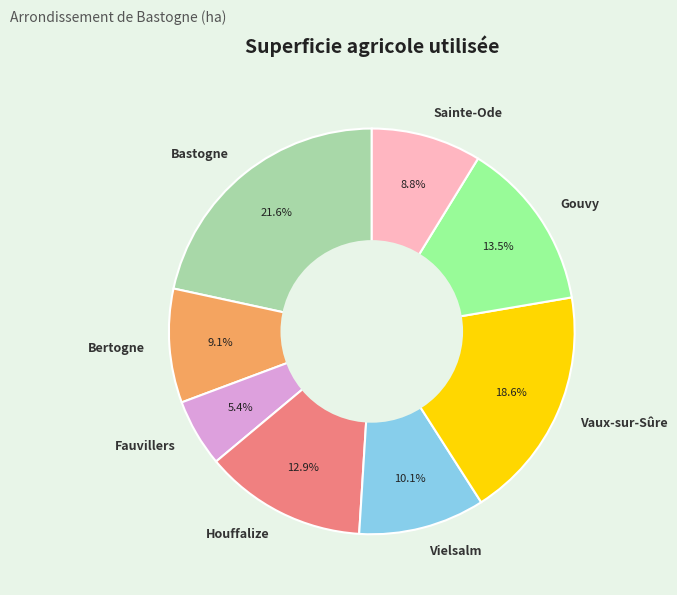

Which slice is the largest?

Bastogne